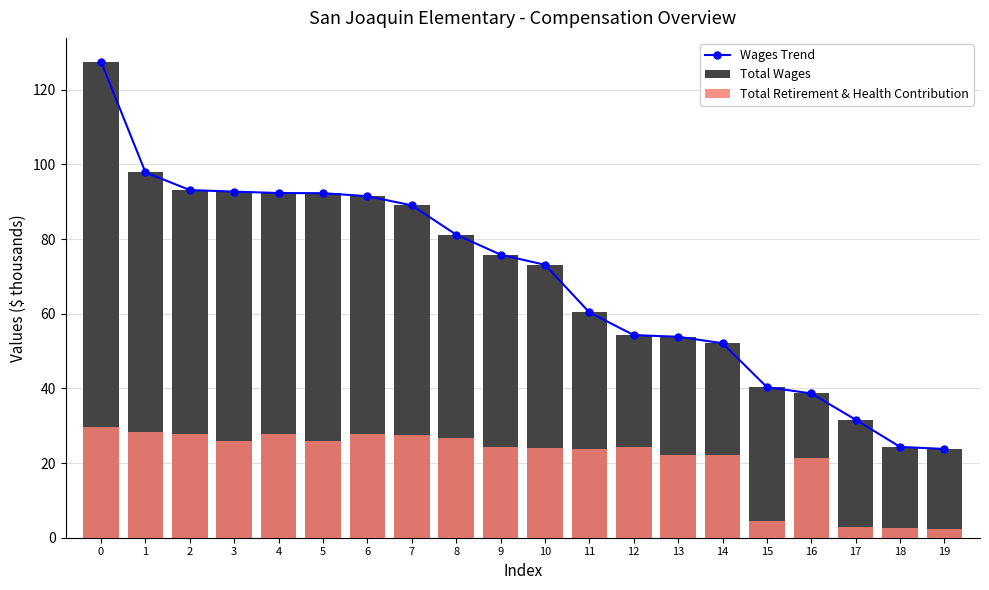

What is the lowest value of the Total Wages series?

23.8